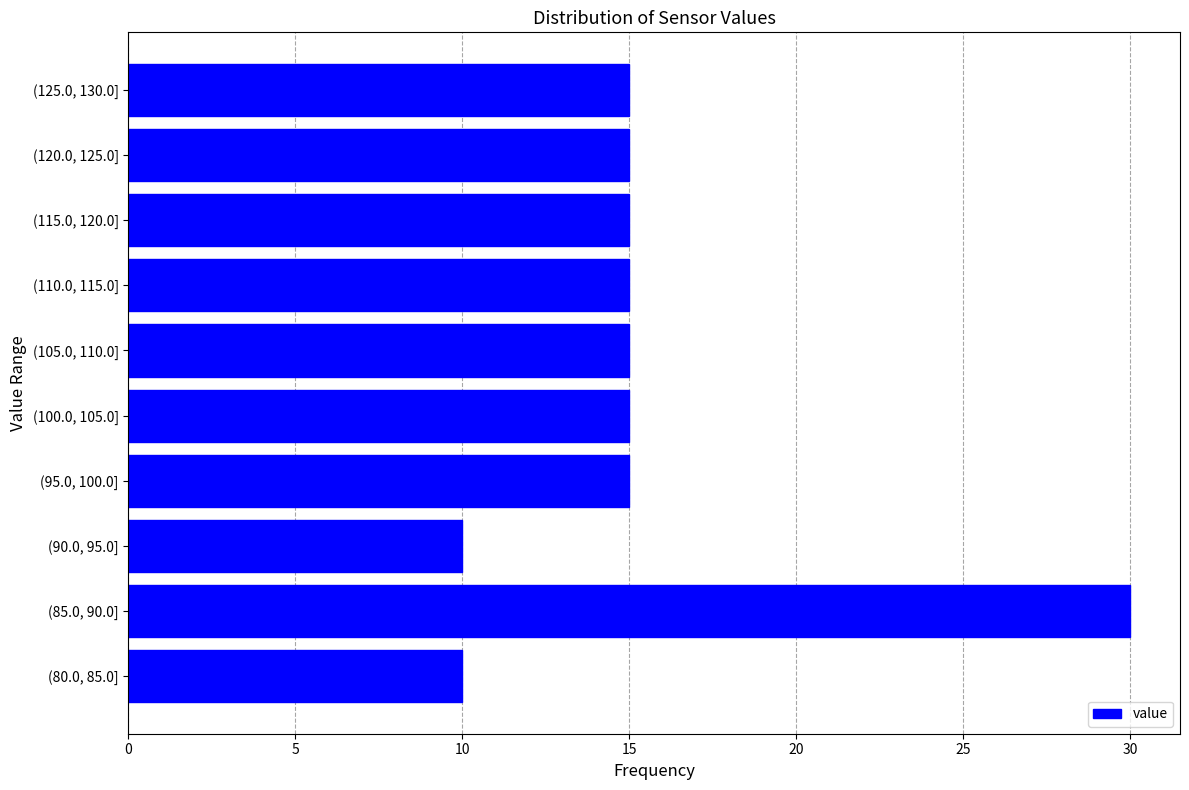

Reading bottom to top, list all the values displayed in this chart.

10	30	10	15	15	15	15	15	15	15